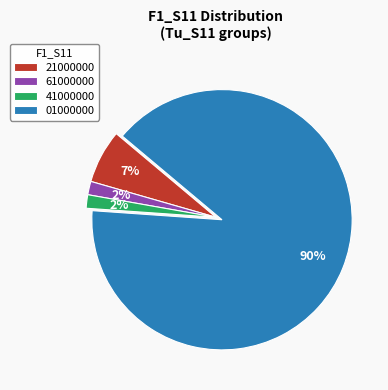

To the nearest percent, what is the average slice percentage?

25%